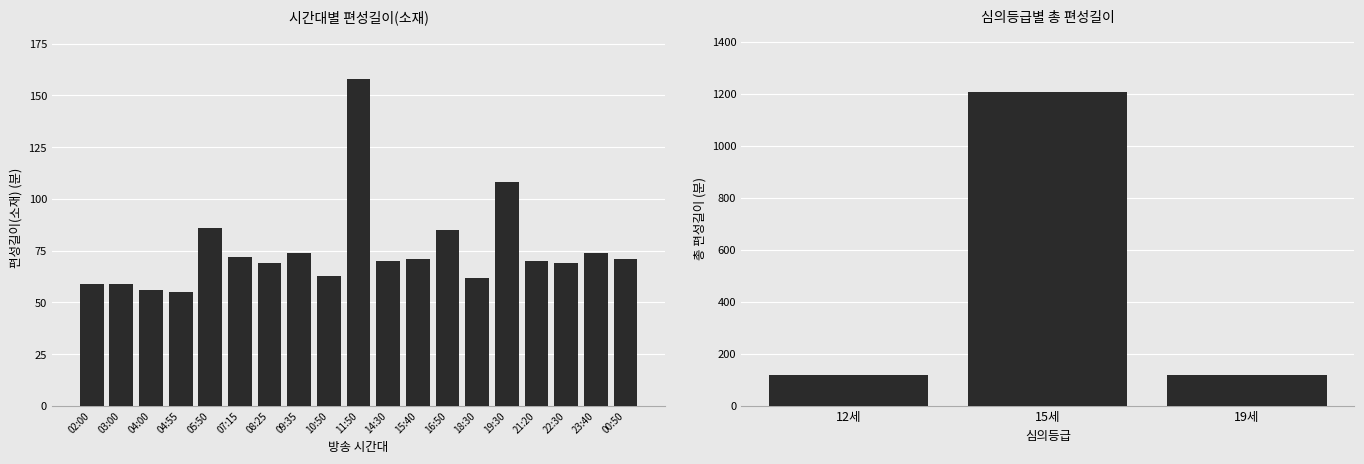

Reading left to right, transcribe all the data shown in this chart.

59	59	56	55	86	72	69	74	63	158	70	71	85	62	108	70	69	74	71